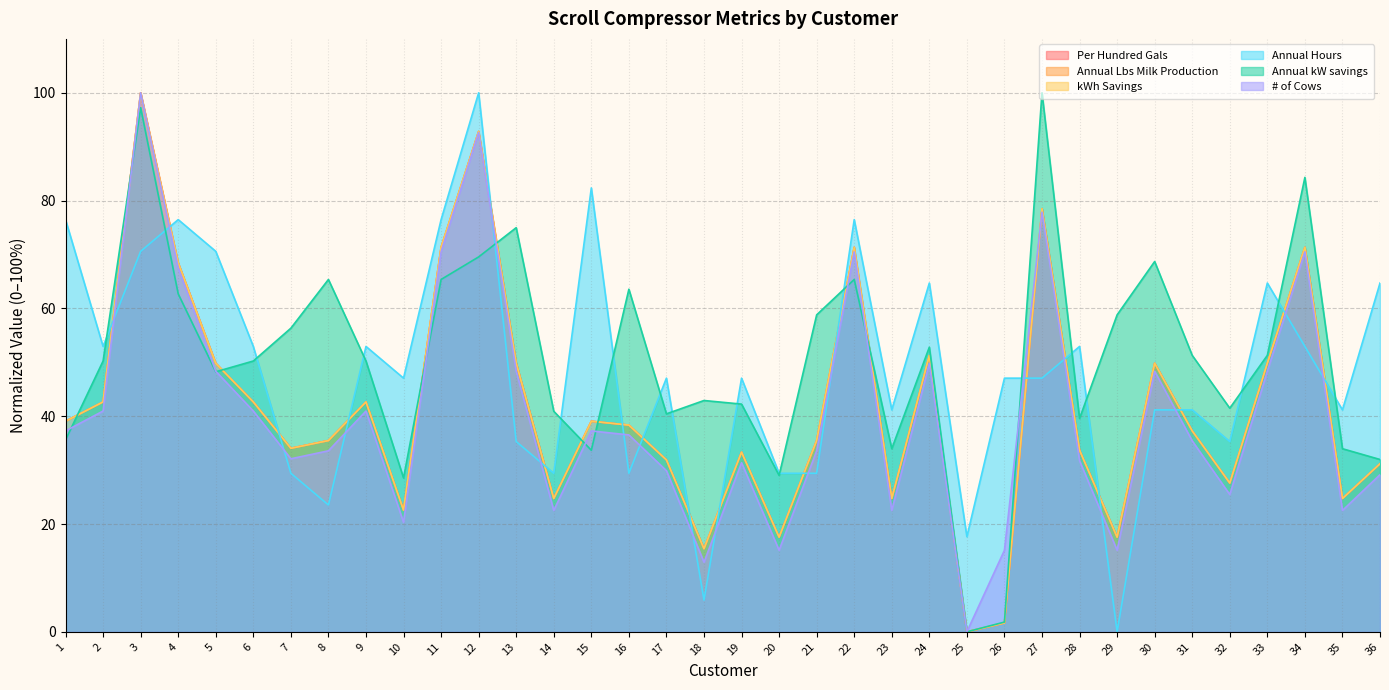

What is the sum of the Per Hundred Gals values at 24 and 17?

83.2